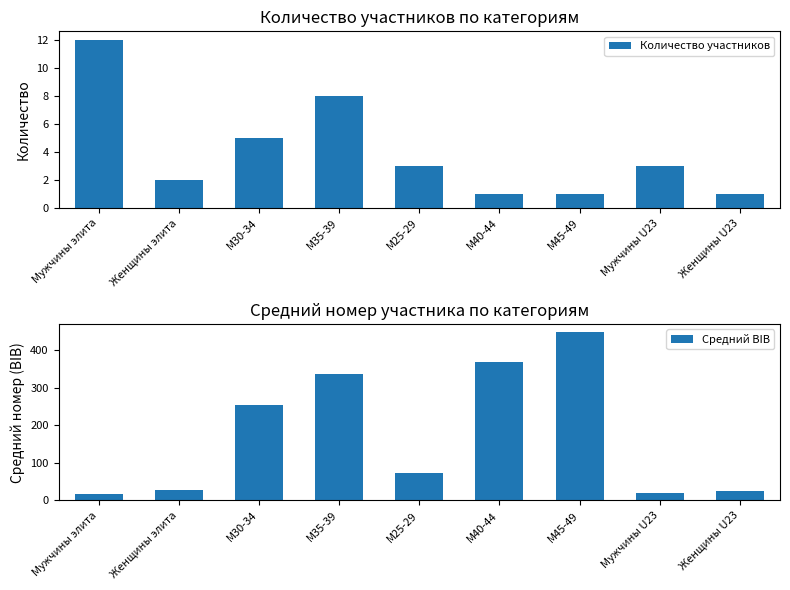

What is the sum of all Количество участников values?

36